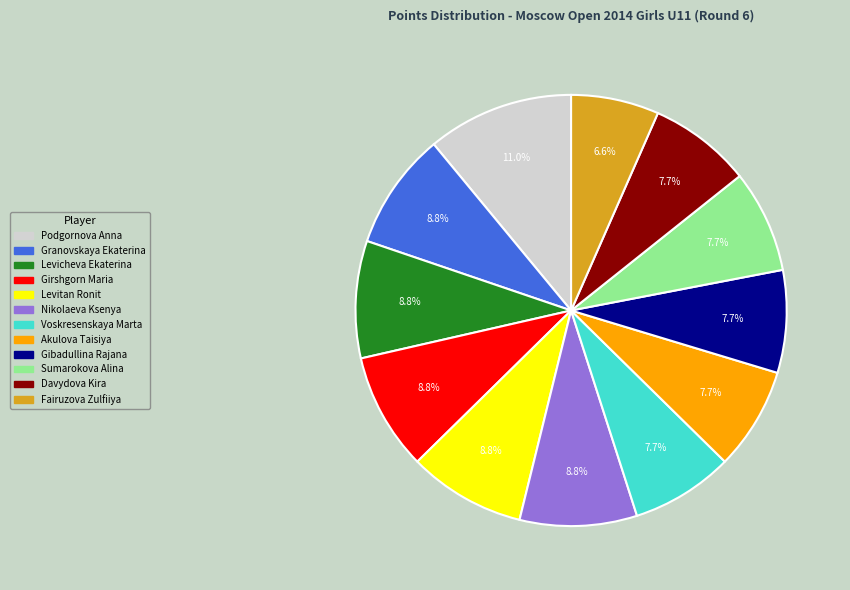

How many slices are in this pie chart?

12